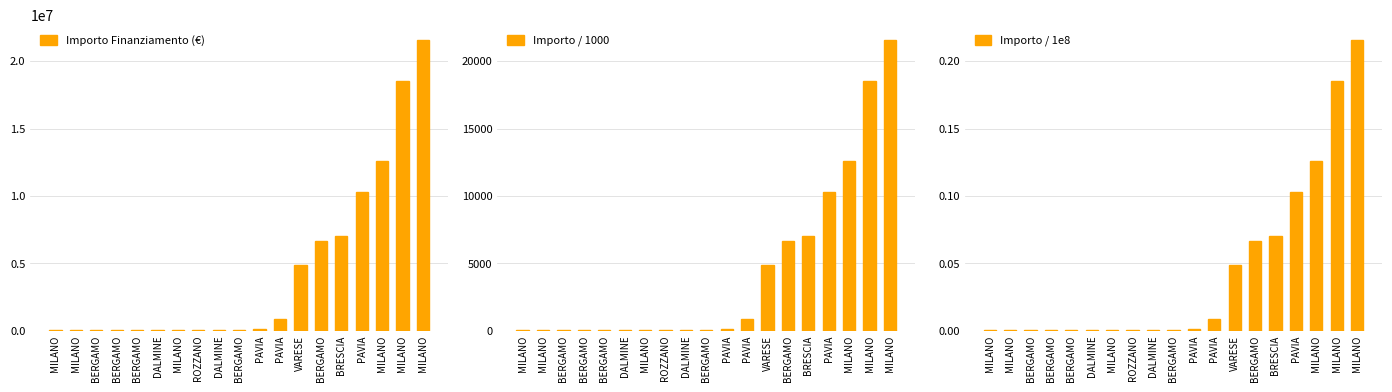

What is the sum of all Importo Finanziamento (€) values?

83092981.3